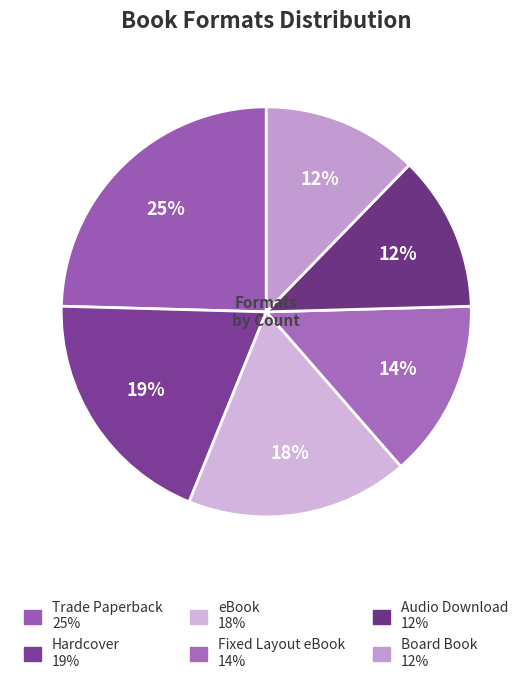

How many segments does this pie chart have?

6